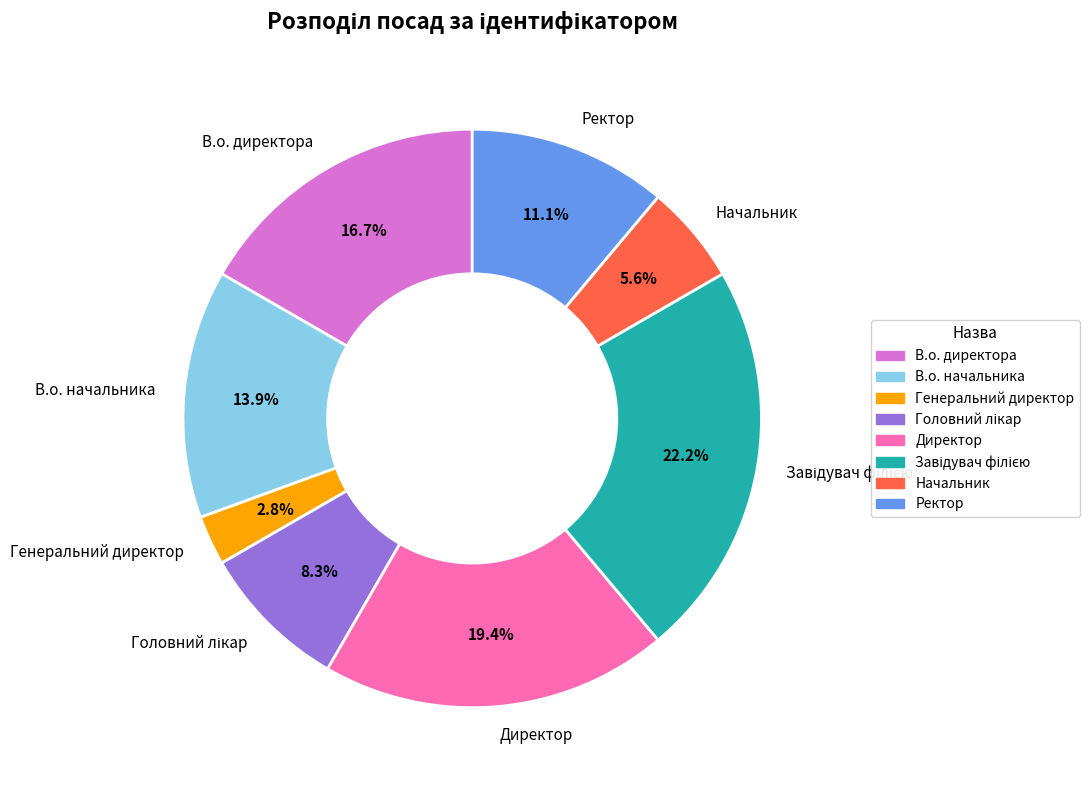

To the nearest percent, what is the combined percentage of Генеральний директор and Директор?

22%